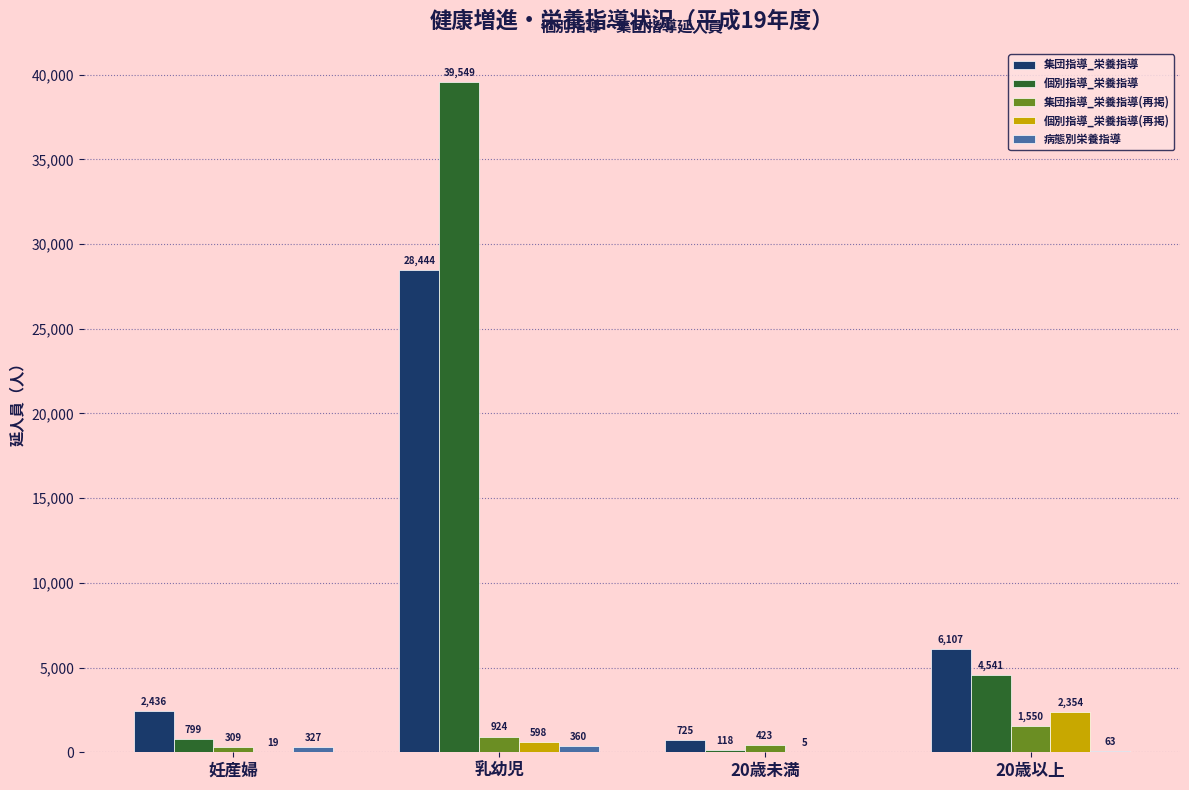

What is the highest value of the 集団指導_栄養指導 series?

28444